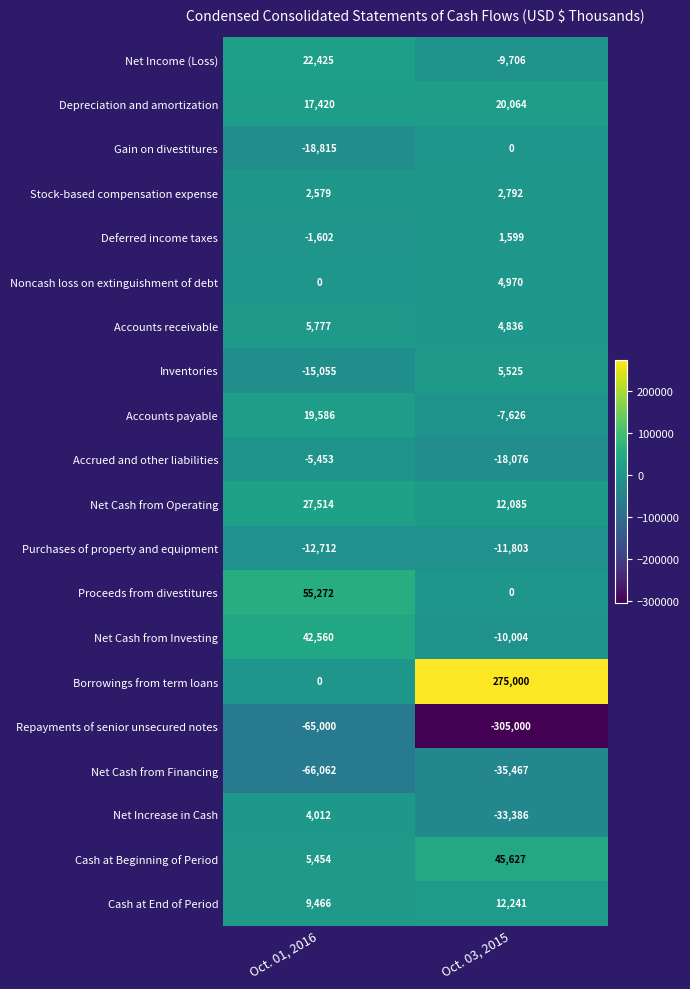

What is the sum of all Deferred income taxes values?

-3